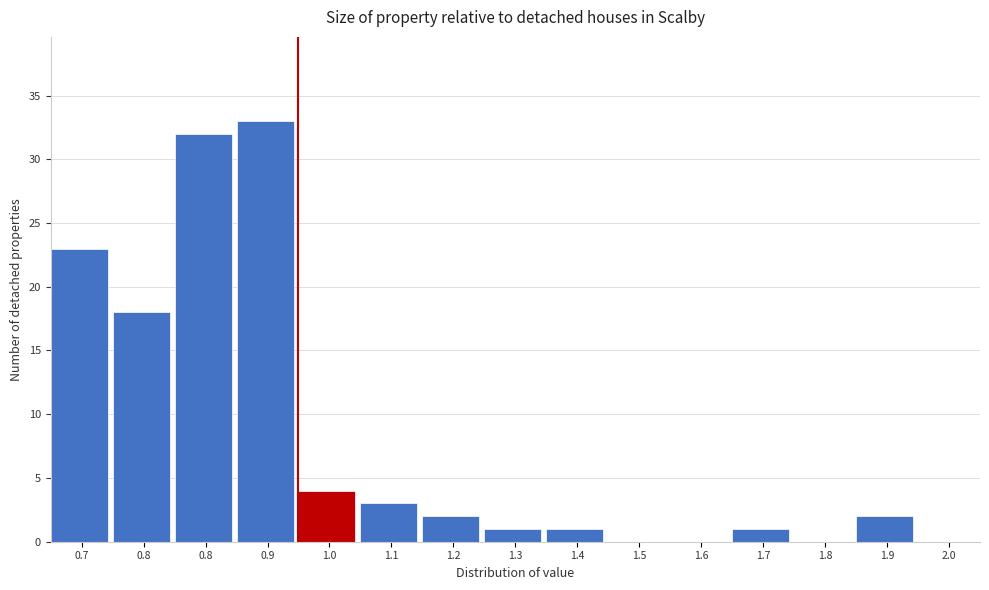

How many distinct data groups are displayed?

1